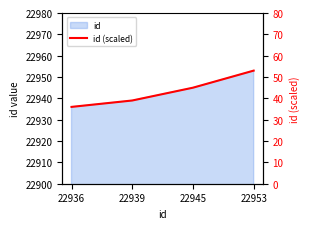

True or false: there are more than 1 points higher than both neighbors.

False